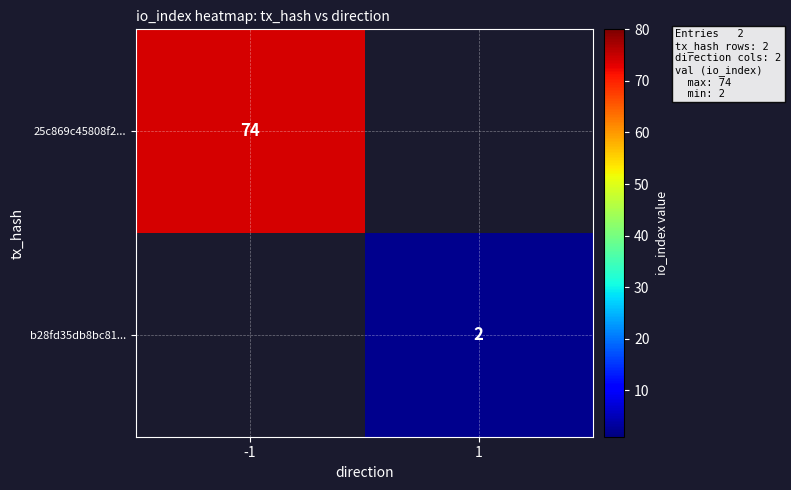

Count the number of categories in the chart.

2